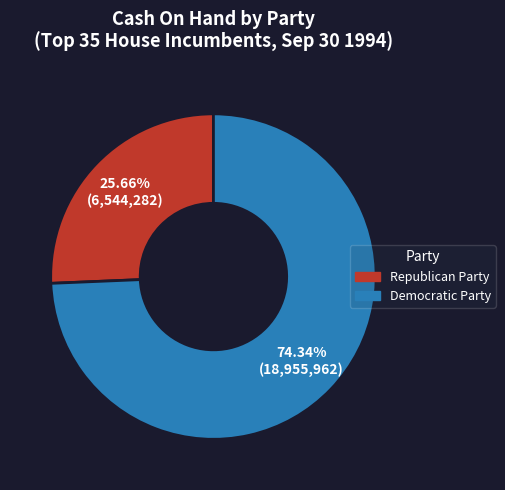

Rank the categories by value from lowest to highest.

Republican Party, Democratic Party